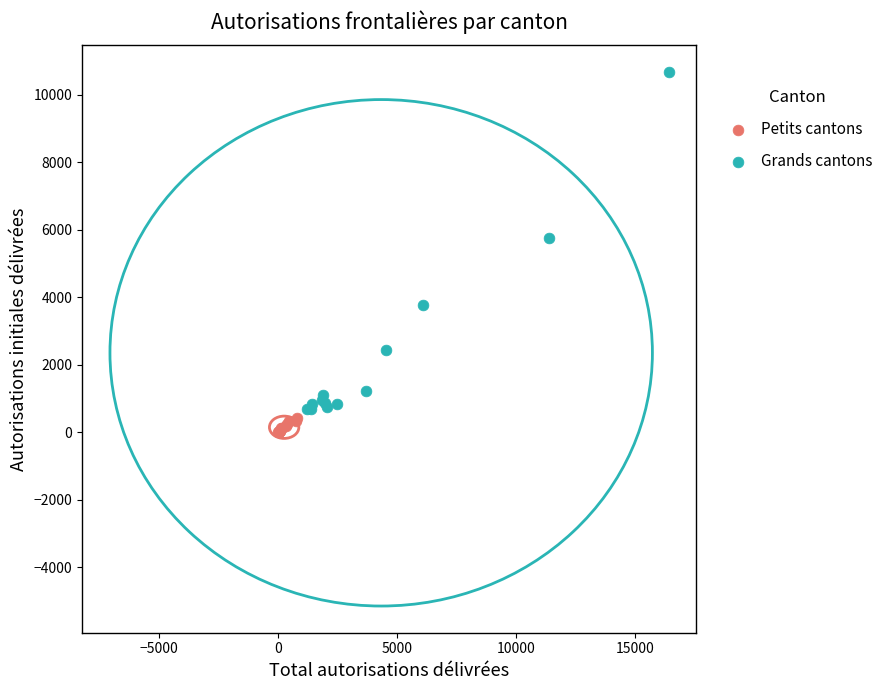

Which series has the widest spread of Y values?

Grands cantons